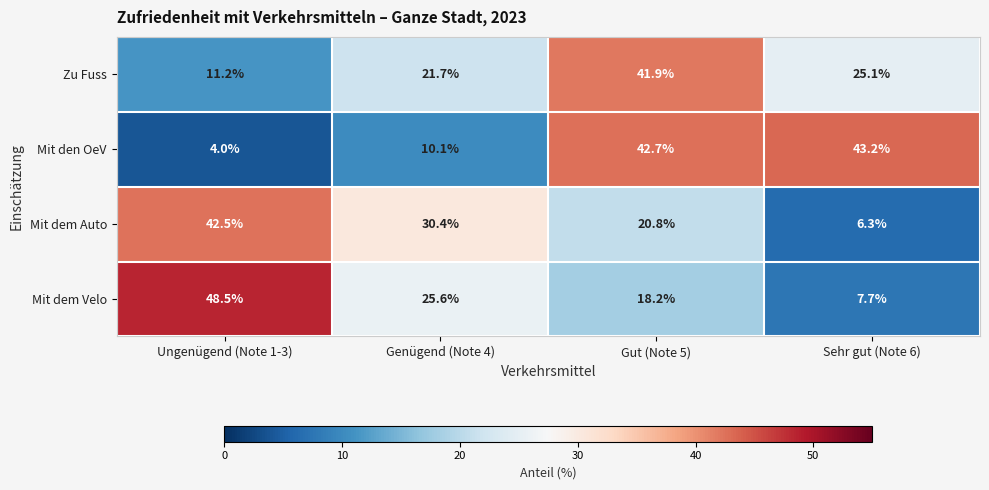

Between Genügend (Note 4) and Sehr gut (Note 6), which series saw the biggest shift?

Mit den OeV